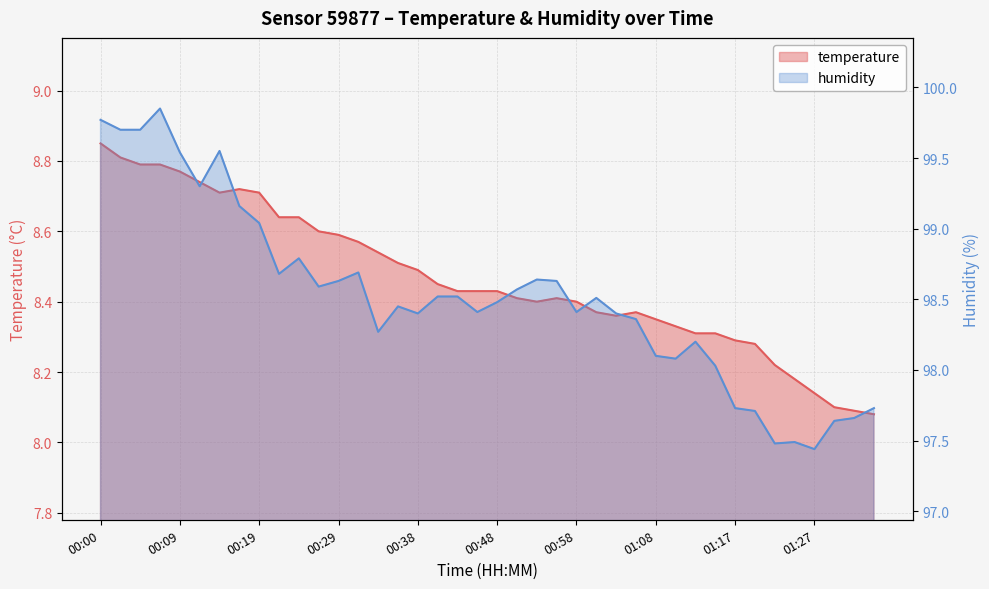

Which label corresponds to the largest value in the chart?

00:07